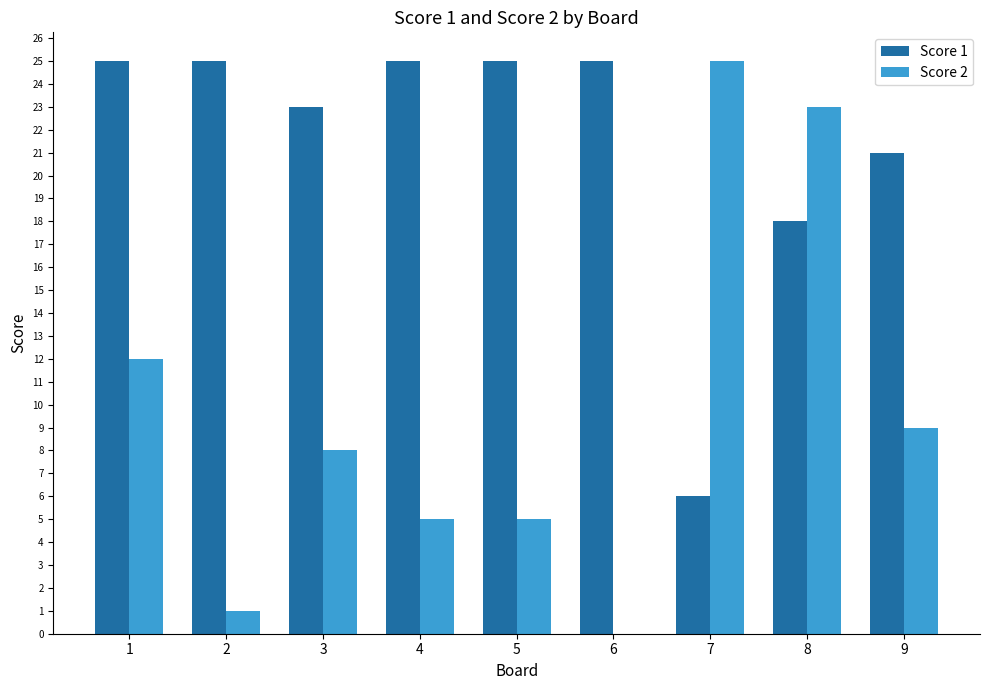

What is the average value of the Score 2 series?

10